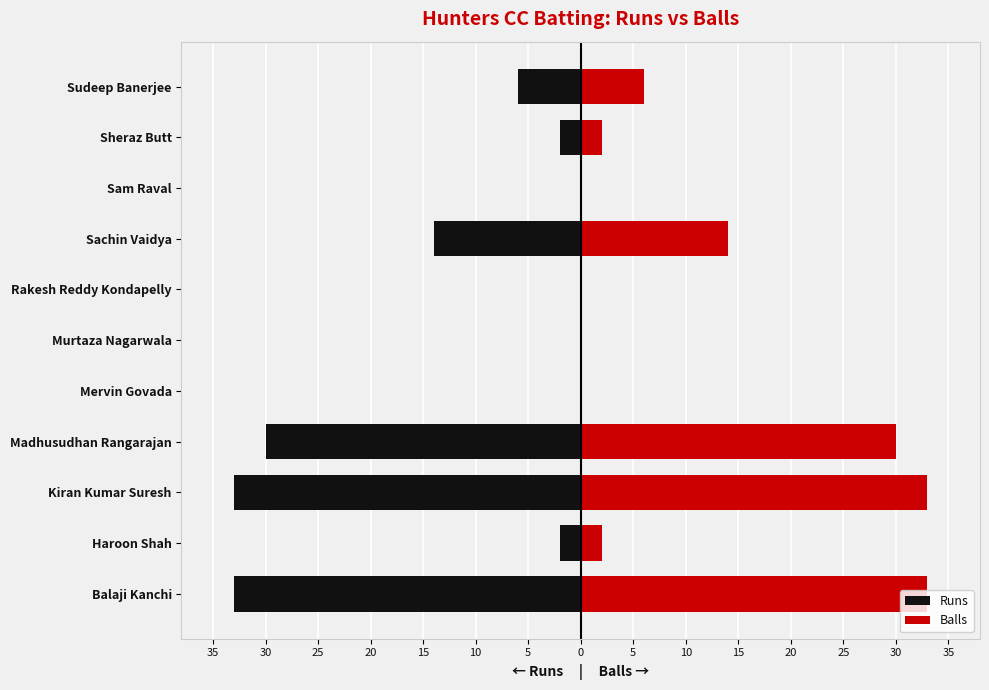

Does the chart contain stacked bars?

No